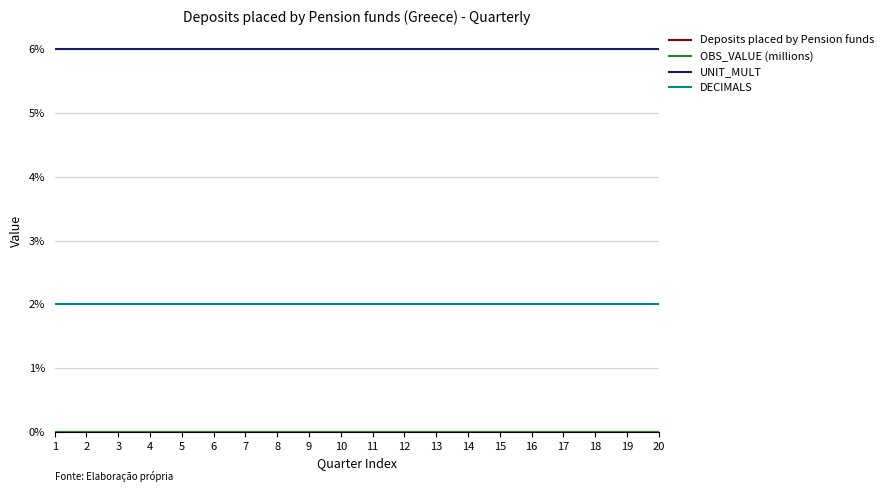

Read the DECIMALS value at 9.

2